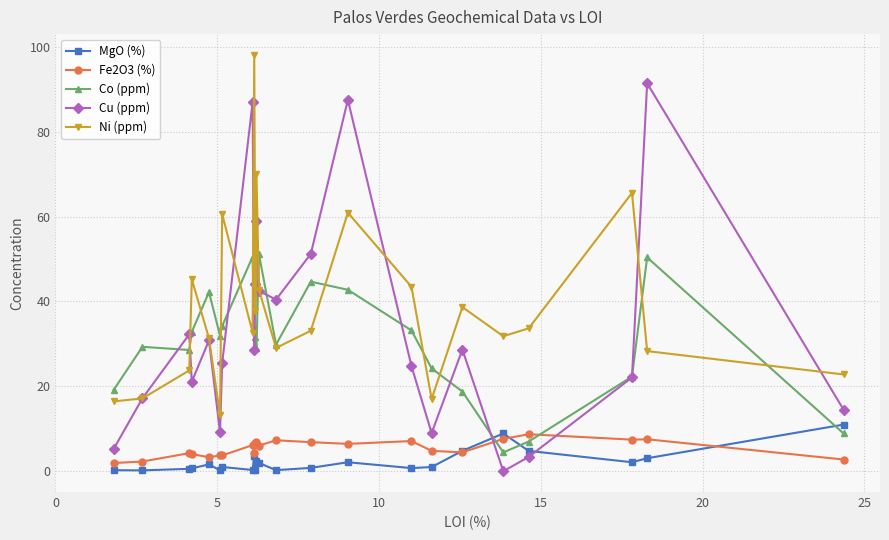

True or false: Ni (ppm) has more than 1 interior local peaks.

True